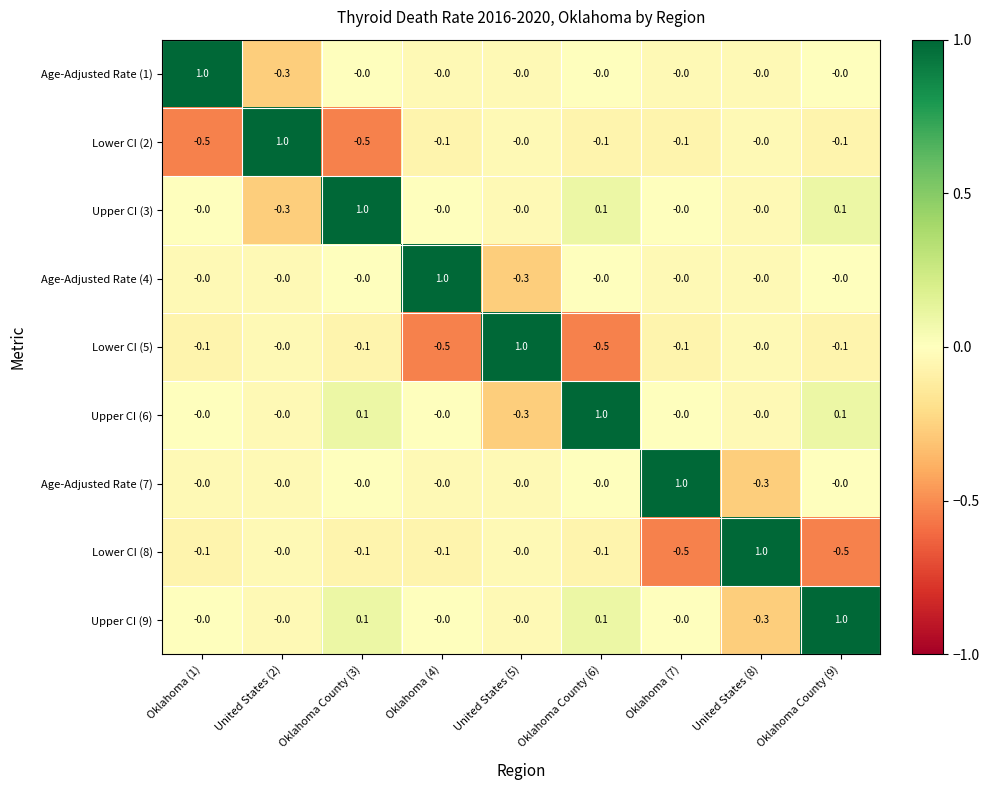

What is the spread (max minus min) of values at Oklahoma County (9)?

1.5